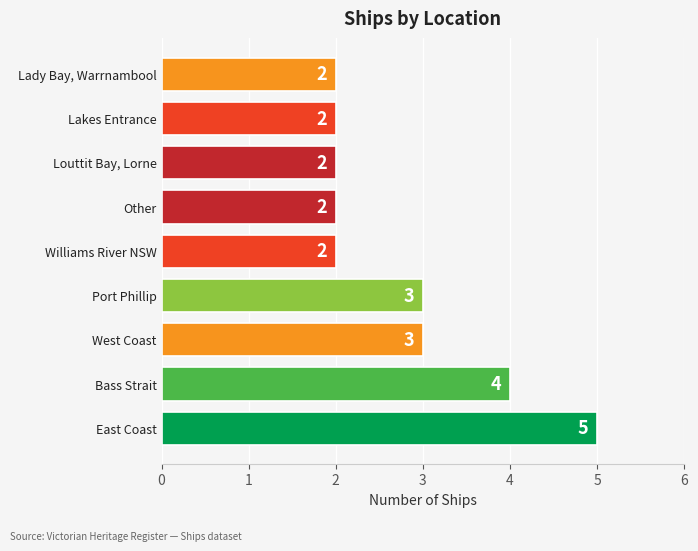

Which label corresponds to the largest value in the chart?

East Coast